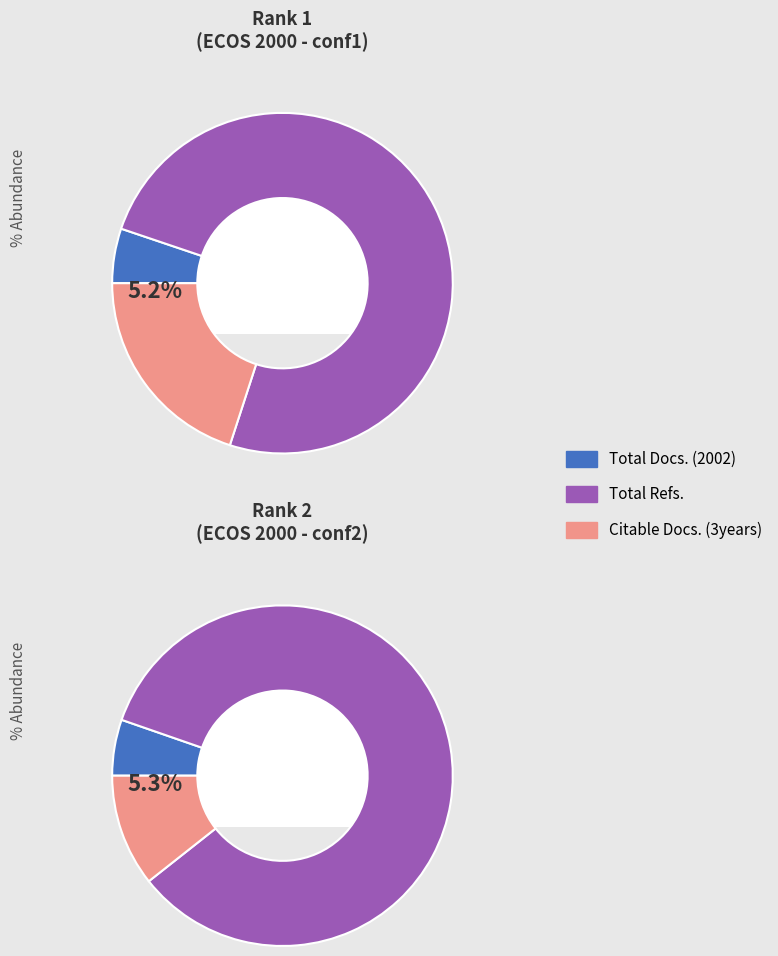

To the nearest percent, what percentage of the pie is 2?

42%